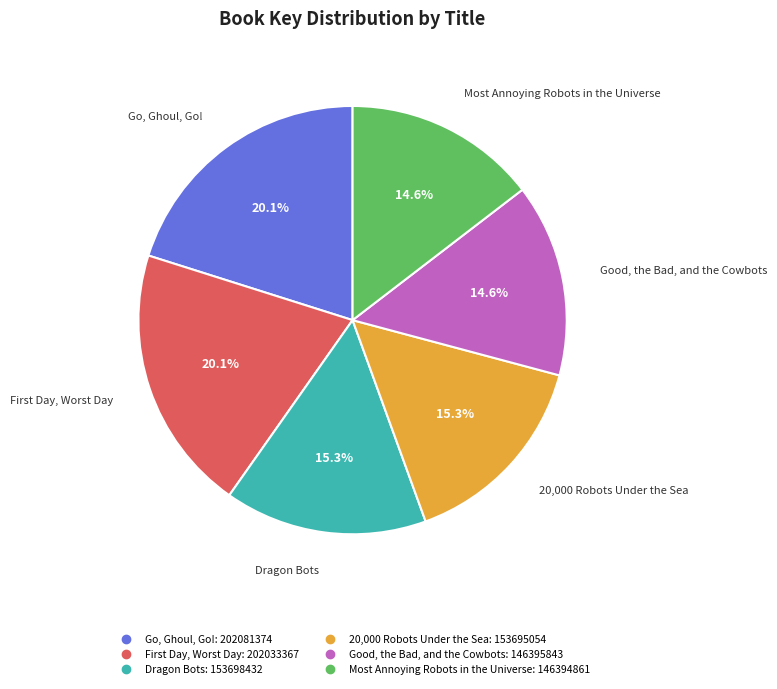

How many slices are in this pie chart?

6